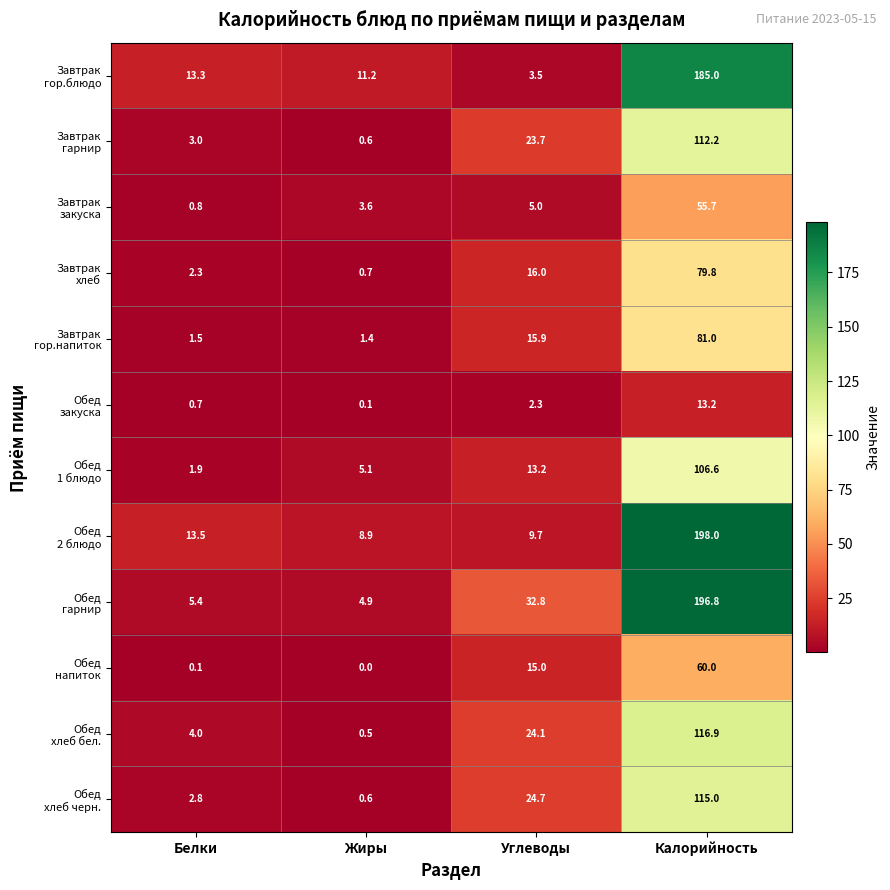

Which category has the lowest value across all series?

Жиры